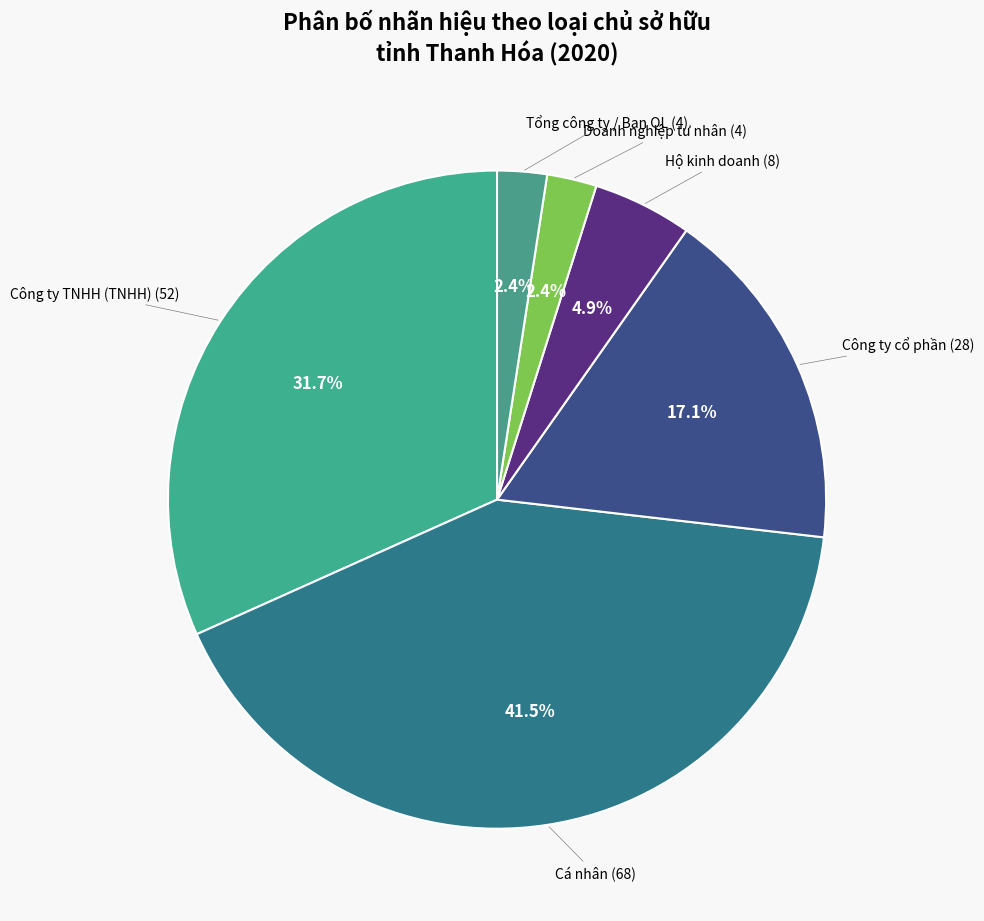

How many slices are in this pie chart?

6